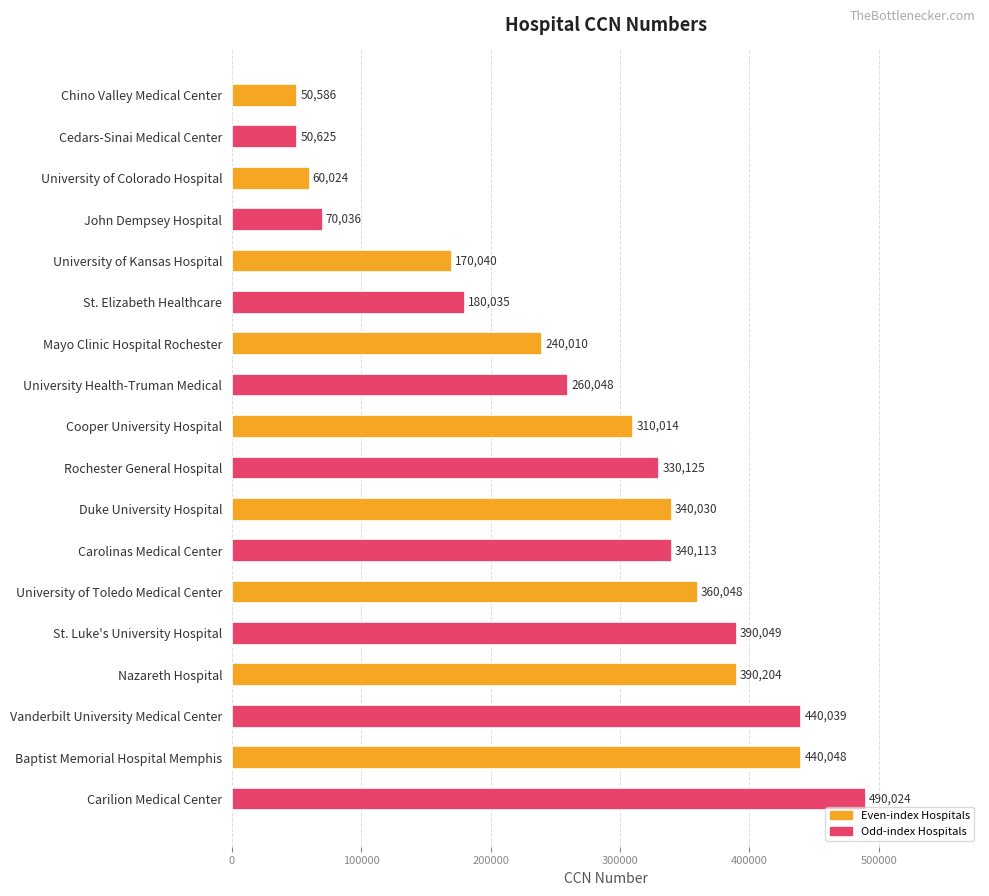

List the labels in order of value, smallest first.

Chino Valley Medical Center, Cedars-Sinai Medical Center, University of Colorado Hospital, John Dempsey Hospital, University of Kansas Hospital, St. Elizabeth Healthcare, Mayo Clinic Hospital Rochester, University Health-Truman Medical, Cooper University Hospital, Rochester General Hospital, Duke University Hospital, Carolinas Medical Center, University of Toledo Medical Center, St. Luke's University Hospital, Nazareth Hospital, Vanderbilt University Medical Center, Baptist Memorial Hospital Memphis, Carilion Medical Center